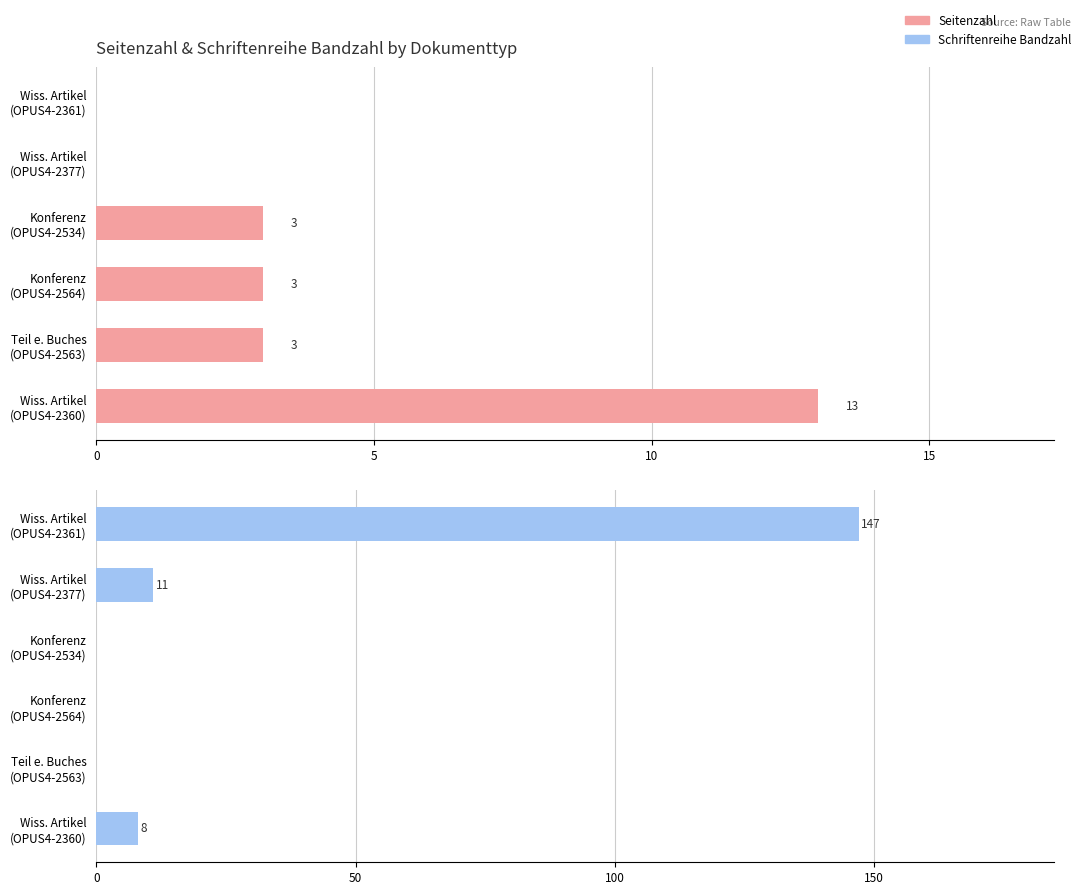

What value does the Schriftenreihe Bandzahl series have at Wiss. Artikel (OPUS4-2361)?

147